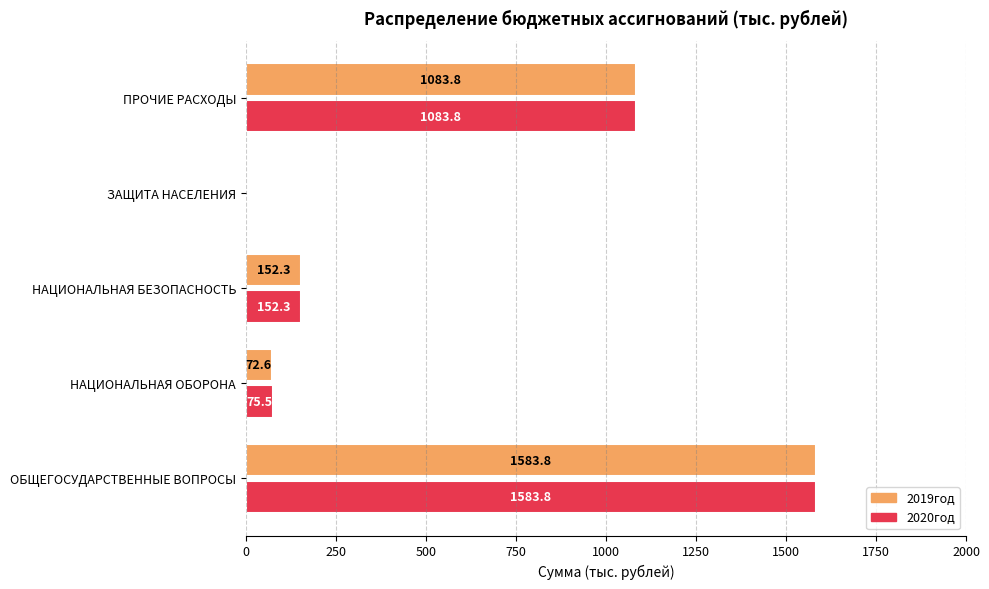

What are all the series names shown in the legend?

2019год, 2020год